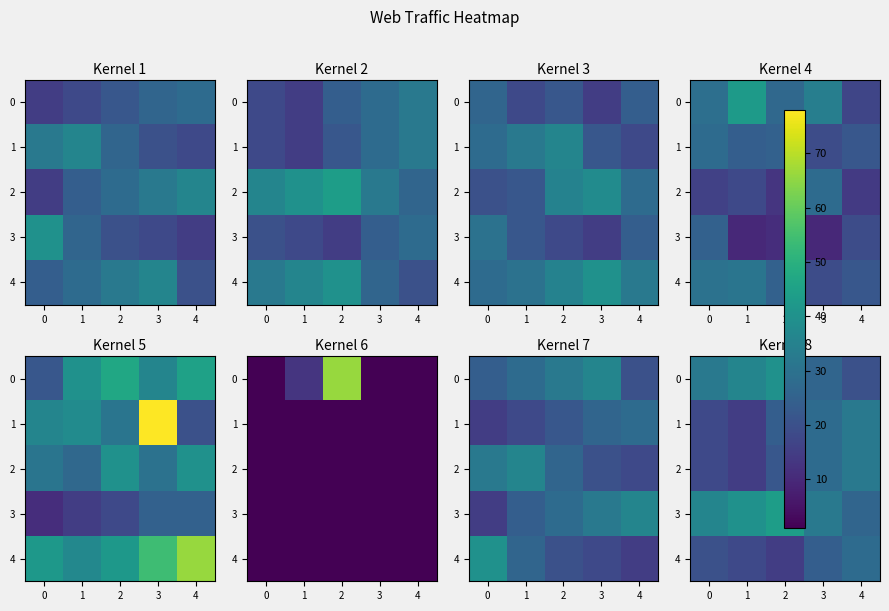

What is the difference between the highest and lowest values at 3?

8